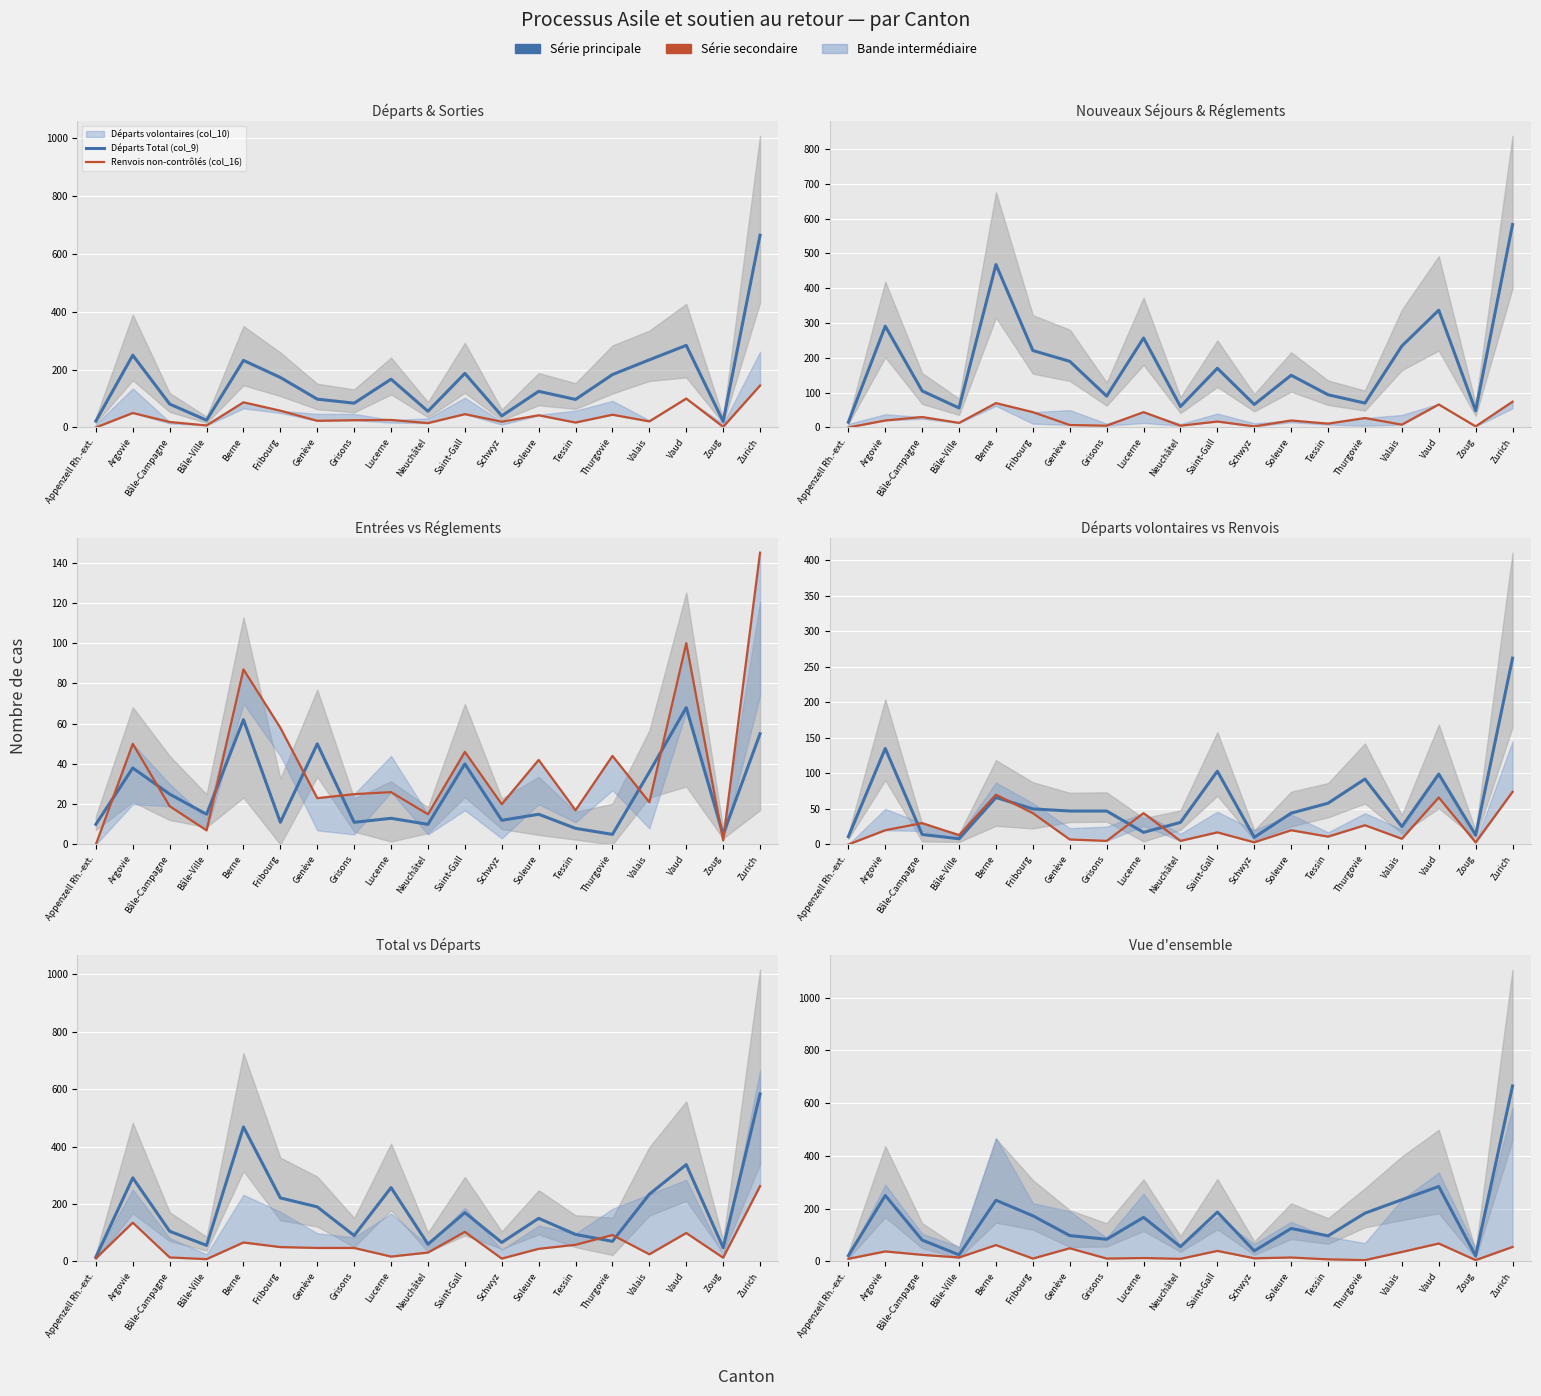

How many interior local valleys does the Renvois non-contrôlés (col_16) series have?

7